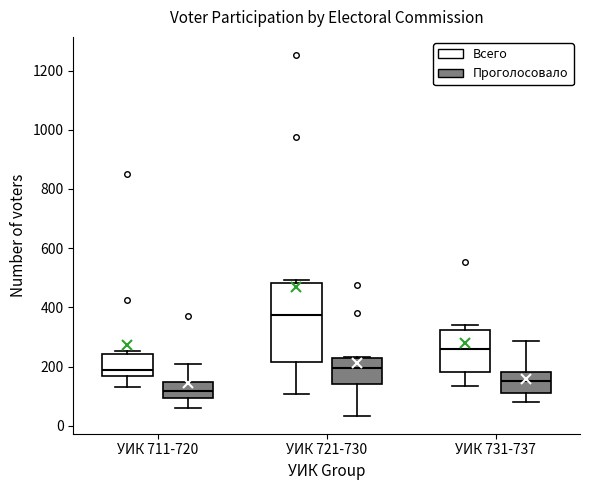

Where does the median line of the box for УИК 731-737 (Проголосовало) sit on the y-axis? The values are not printed on the chart, so give them approximately, as read against the axis.

160